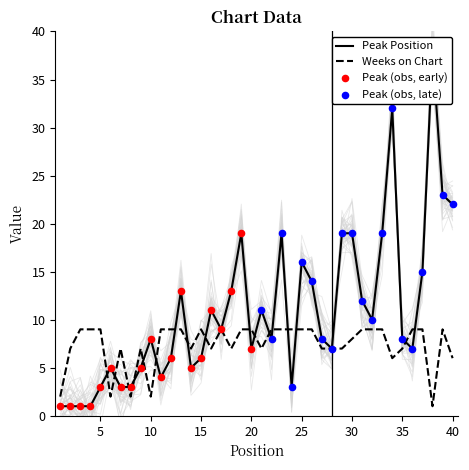

Which series reaches the minimum Y coordinate?

Peak Position